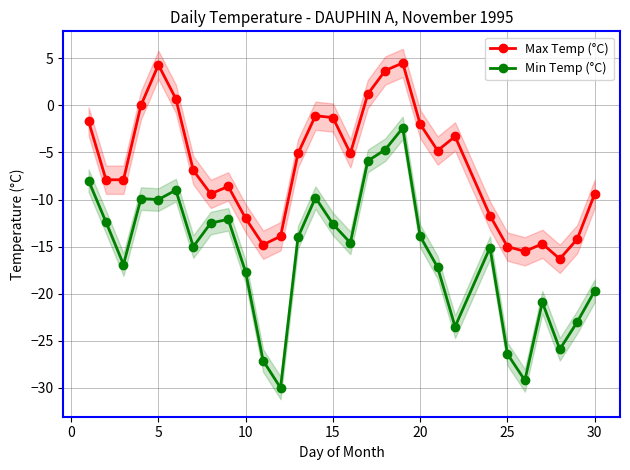

The value of Min Temp (°C) at 25 is -26.4. True or false?

True